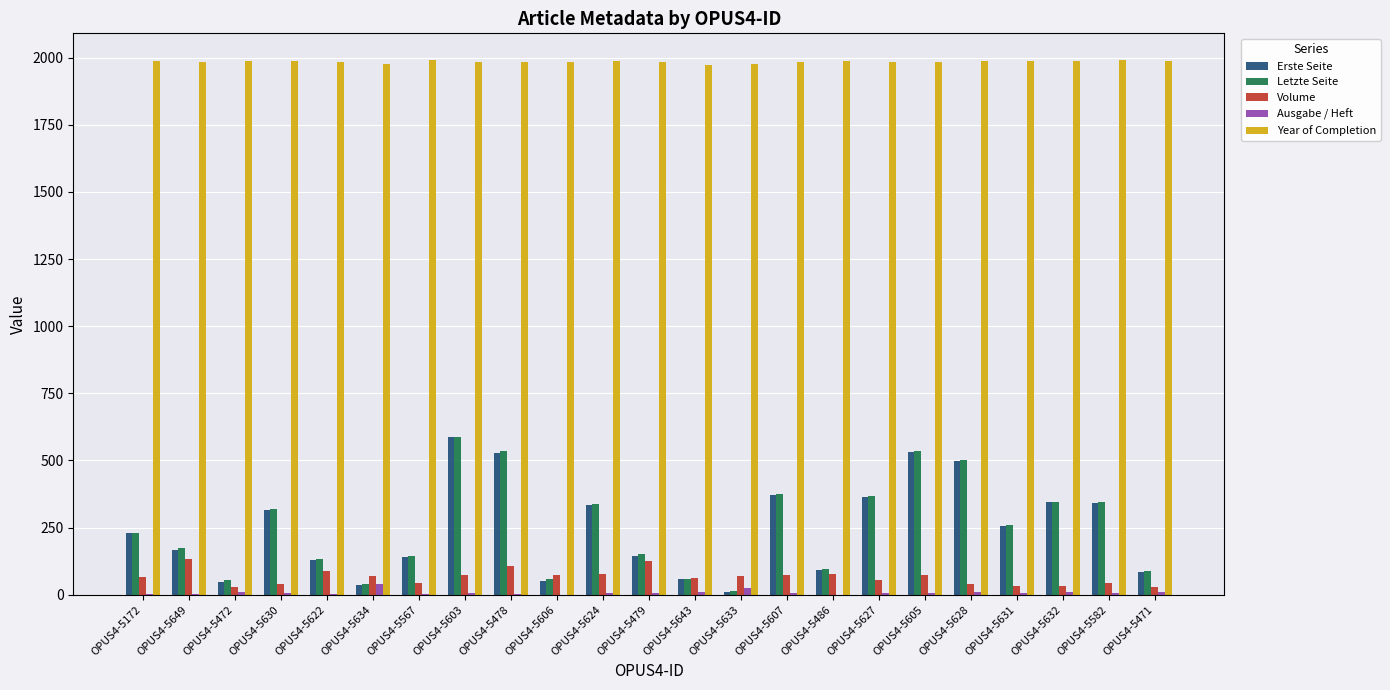

What are all the series names shown in the legend?

Erste Seite, Letzte Seite, Volume, Ausgabe / Heft, Year of Completion